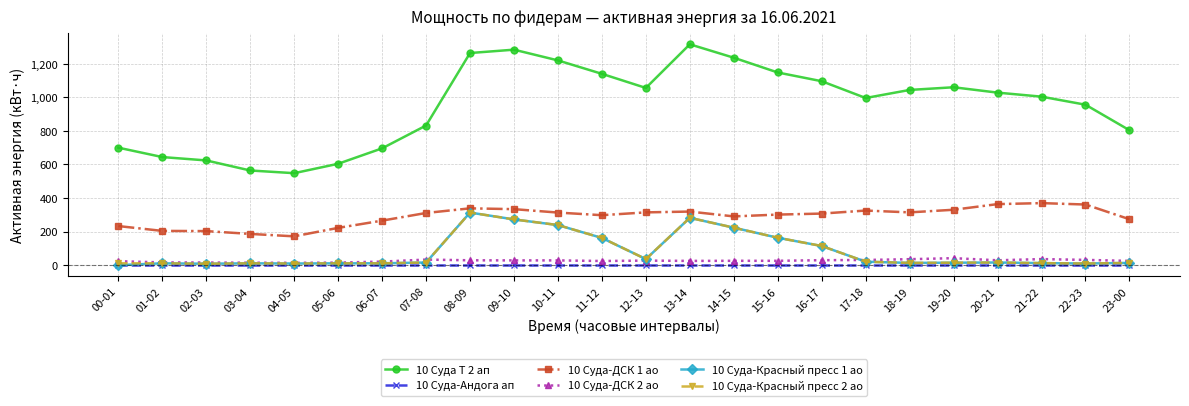

Which category has the highest value in the 10 Суда Т 2 ап series?

13-14